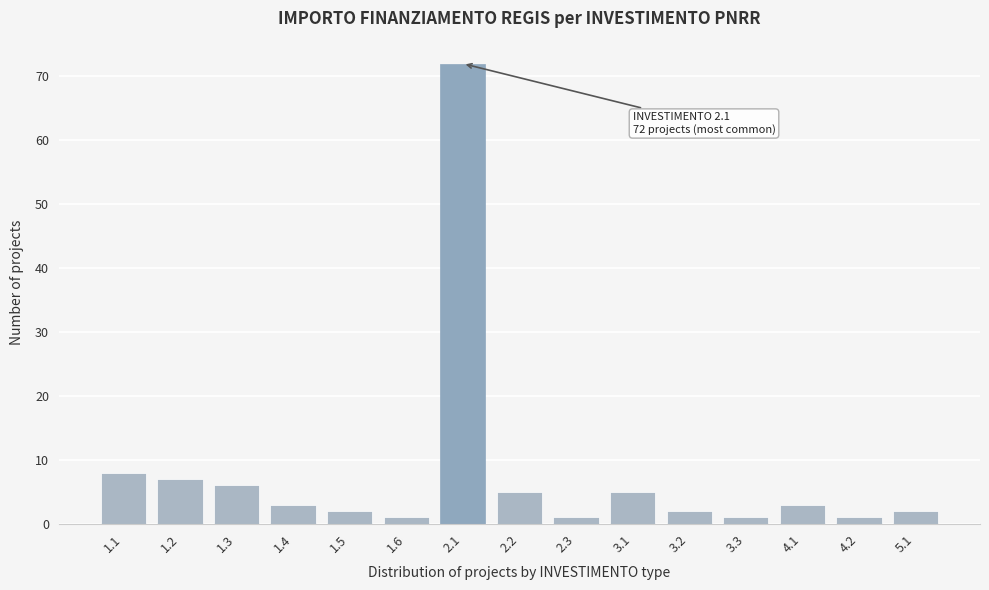

Reading left to right, transcribe all the data shown in this chart.

1.1=8	1.2=7	1.3=6	1.4=3	1.5=2	1.6=1	2.1=72	2.2=5	2.3=1	3.1=5	3.2=2	3.3=1	4.1=3	4.2=1	5.1=2